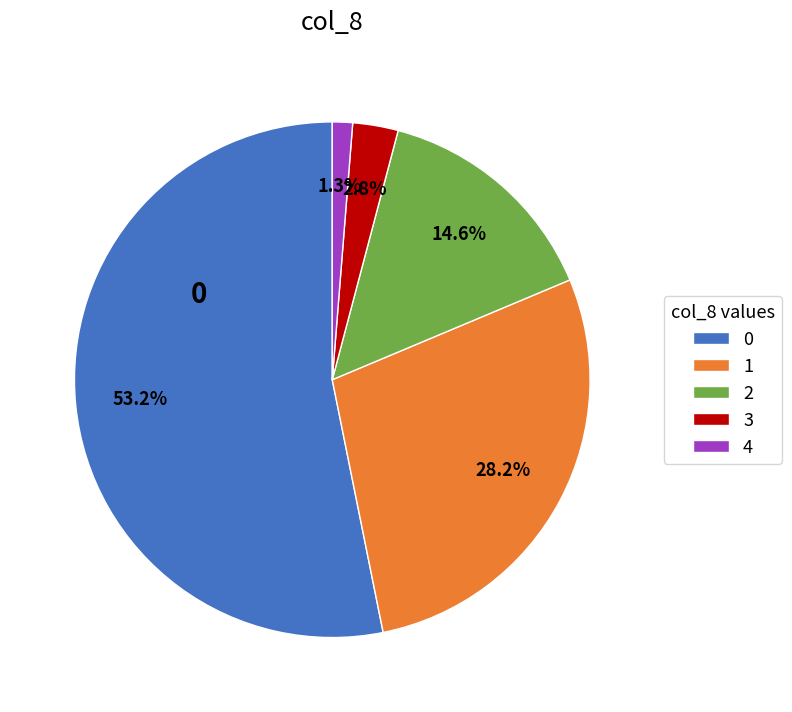

Between 2 and 1, which is larger?

1